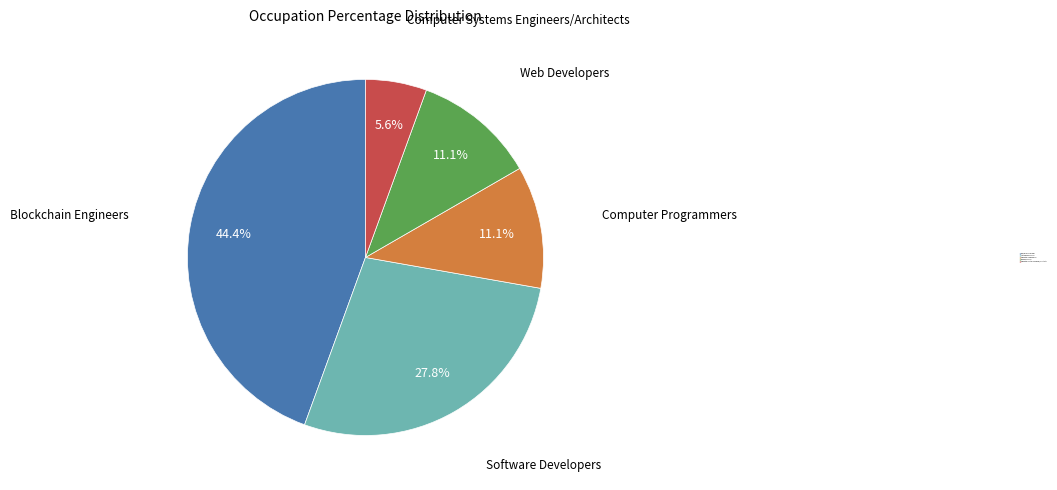

Is there any slice that represents more than half of the pie?

No